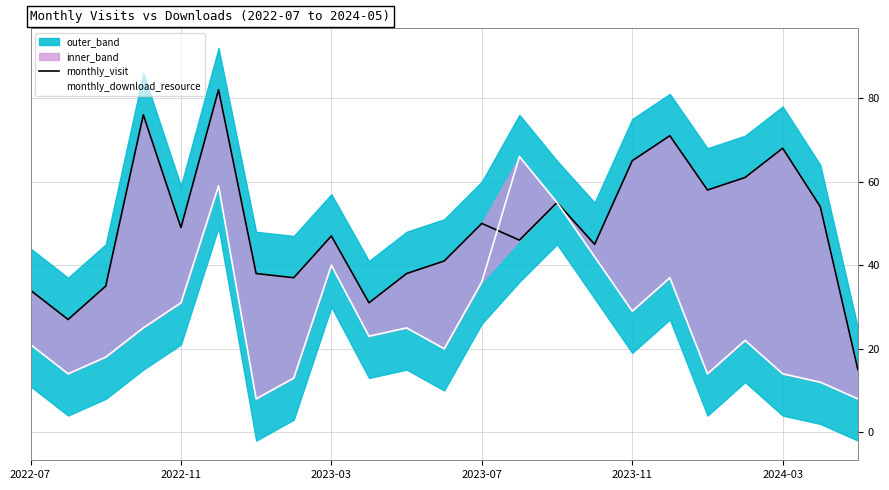

Is it true that monthly_visit equals 15 at 22?

True